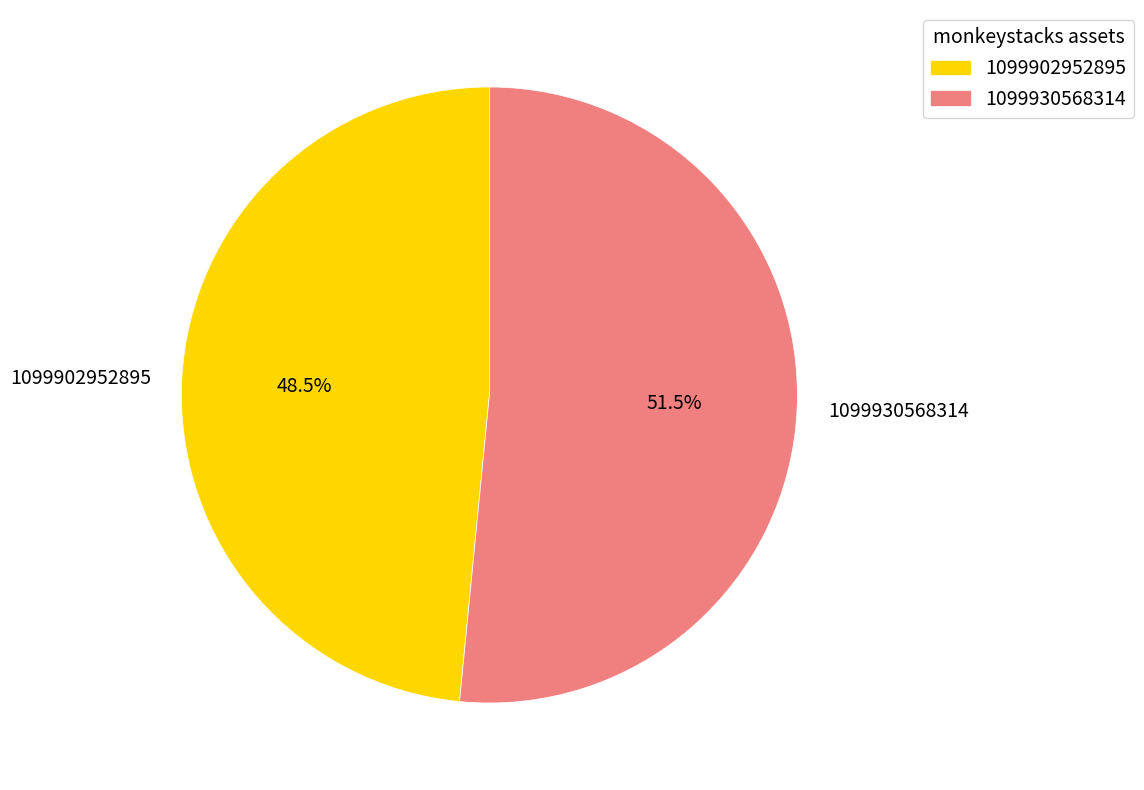

Do 1099930568314 and 1099902952895 together represent more than half of the pie?

Yes